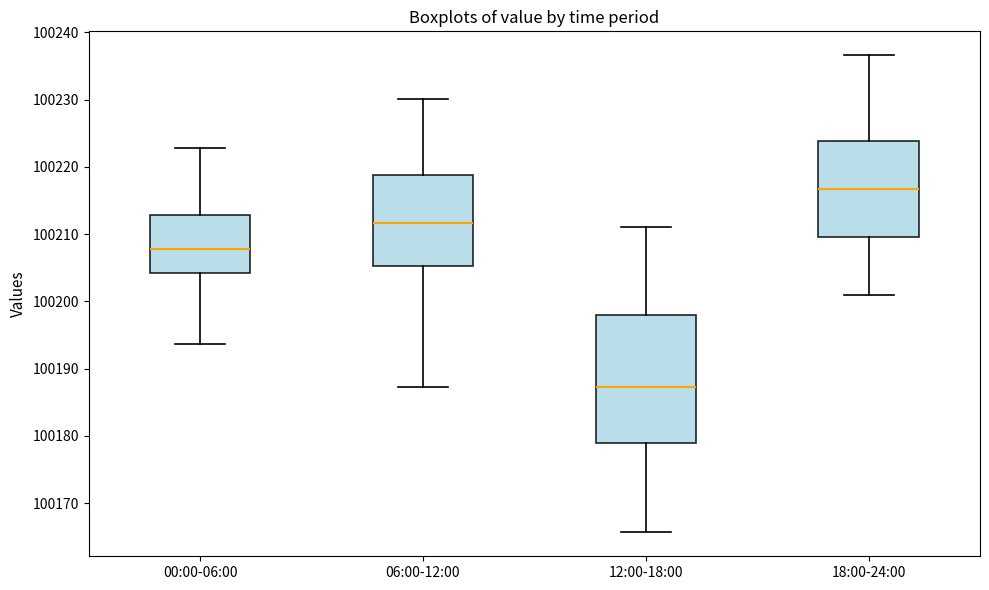

Which box has the lowest median line?

12:00-18:00